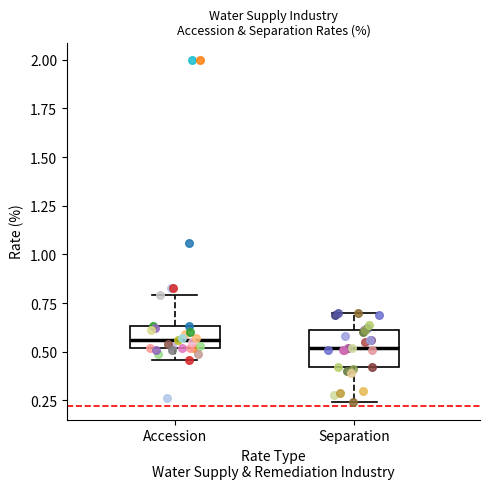

Where does the lower whisker of the box for Accession end on the y-axis? The values are not printed on the chart, so give them approximately, as read against the axis.

0.45